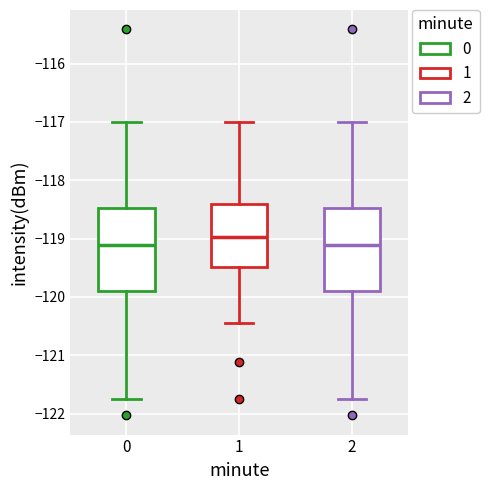

Where is the lower edge of the box at x = 0 on the y-axis? The values are not printed on the chart, so give them approximately, as read against the axis.

-119.9